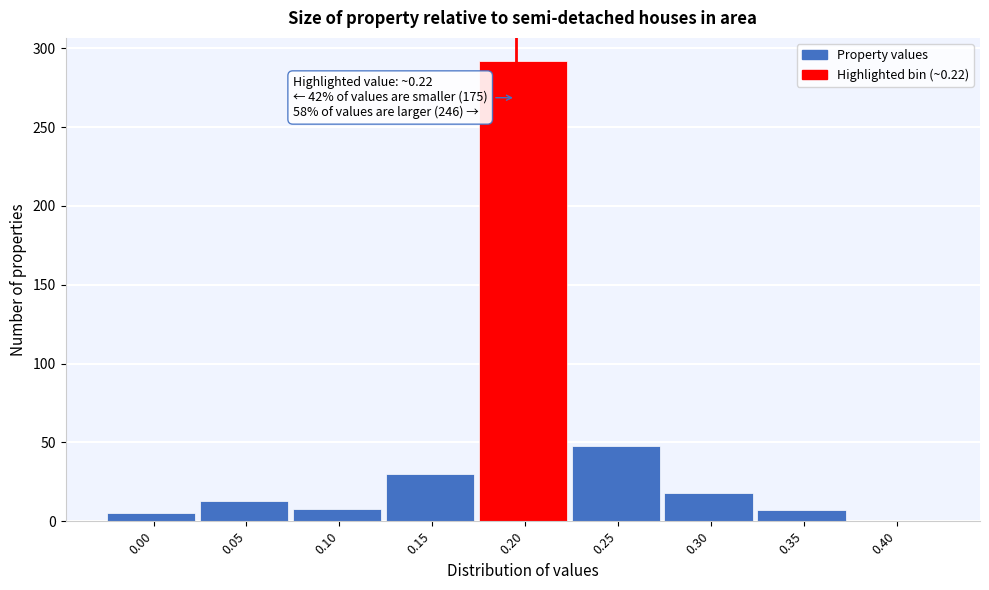

What is the sum of all values?

421